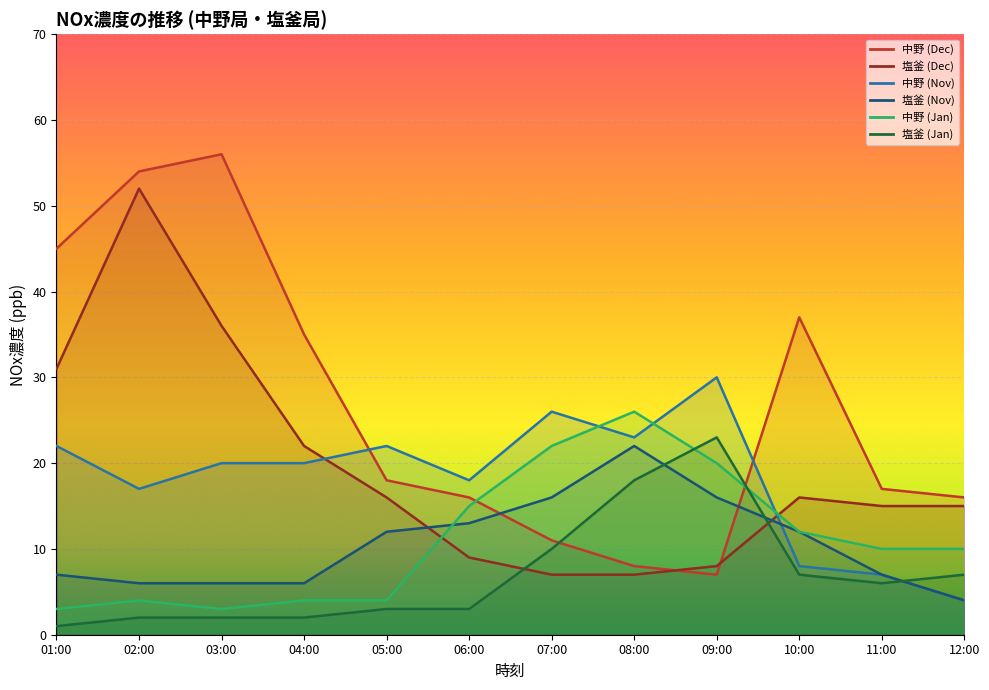

What is the average value of the 塩釜 (Nov) series?

11